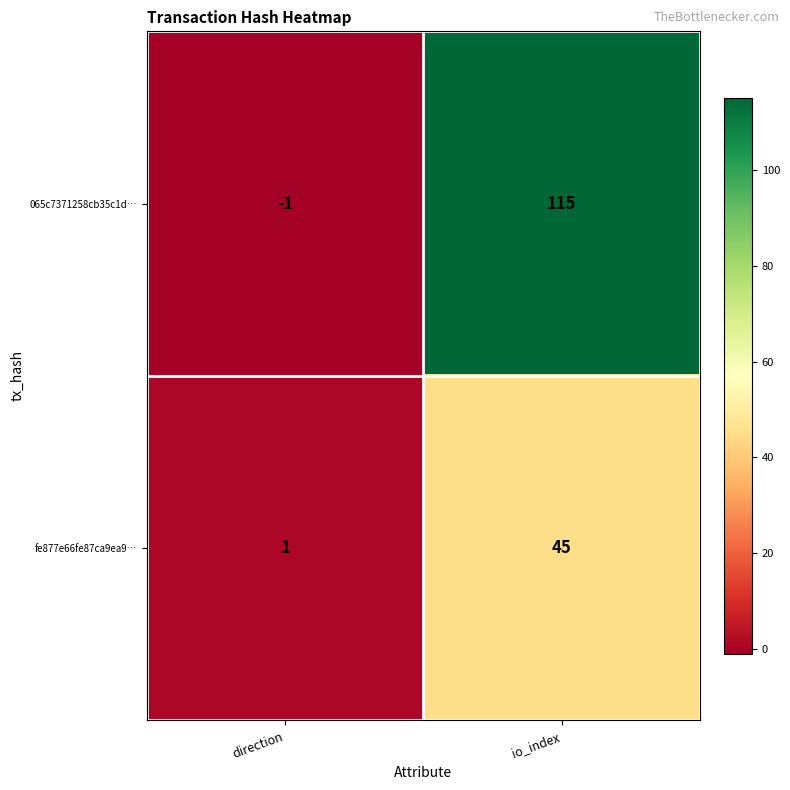

At io_index, list the series in order from largest to smallest.

065c7371258cb35c1d…, fe877e66fe87ca9ea9…